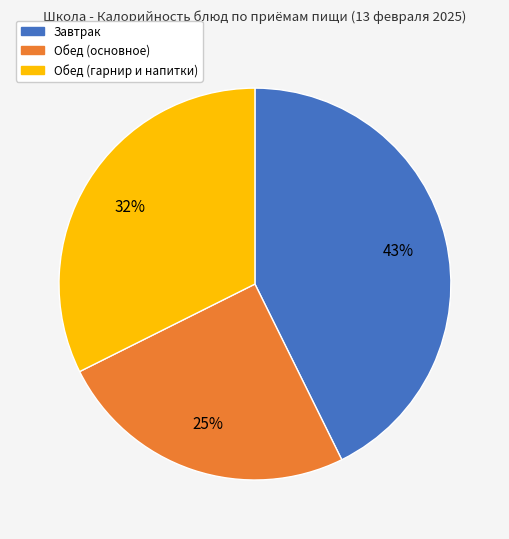

To the nearest percent, what is the average slice percentage?

33%